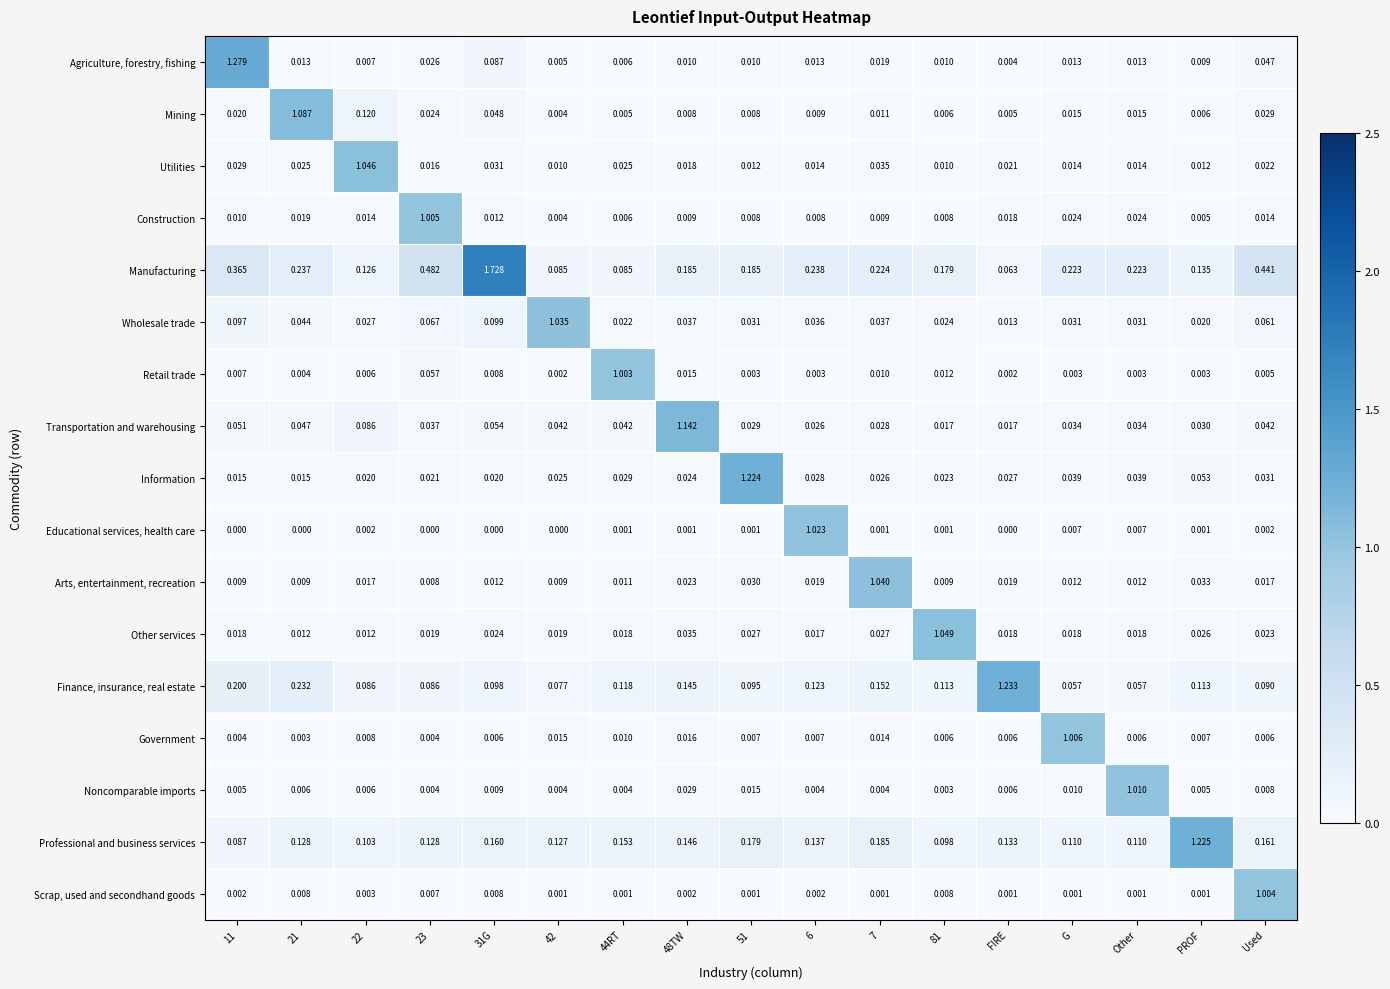

Which series changed the most between 31G and 44RT?

Manufacturing